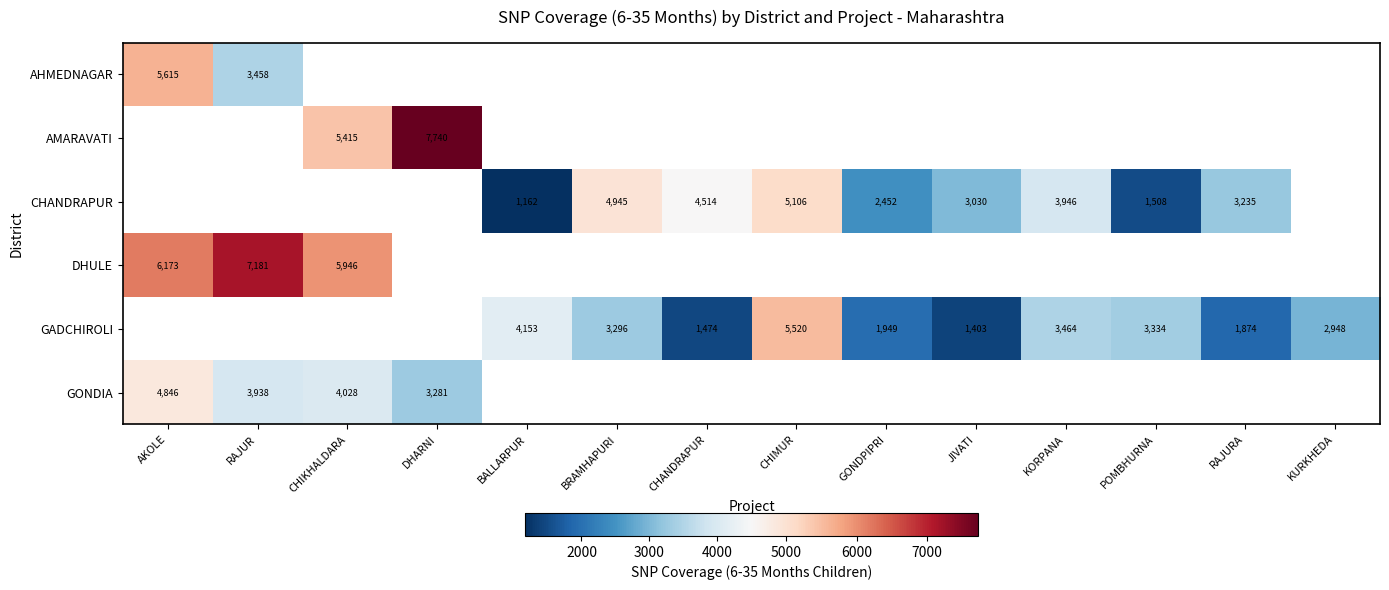

What is the greatest value displayed?

7740.0